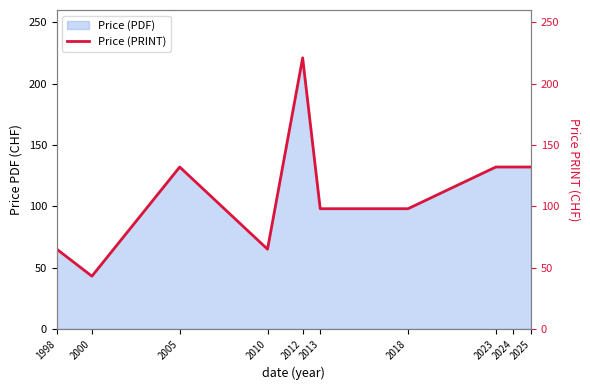

At which label does the data first exceed 132?

2012